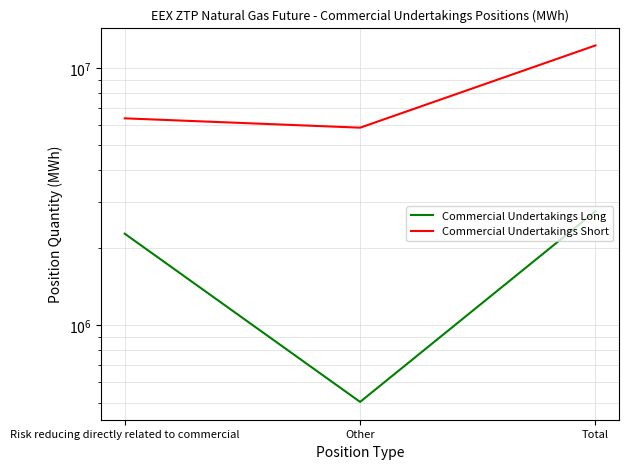

List the series in order of their overall mean, lowest first.

Commercial Undertakings Long, Commercial Undertakings Short